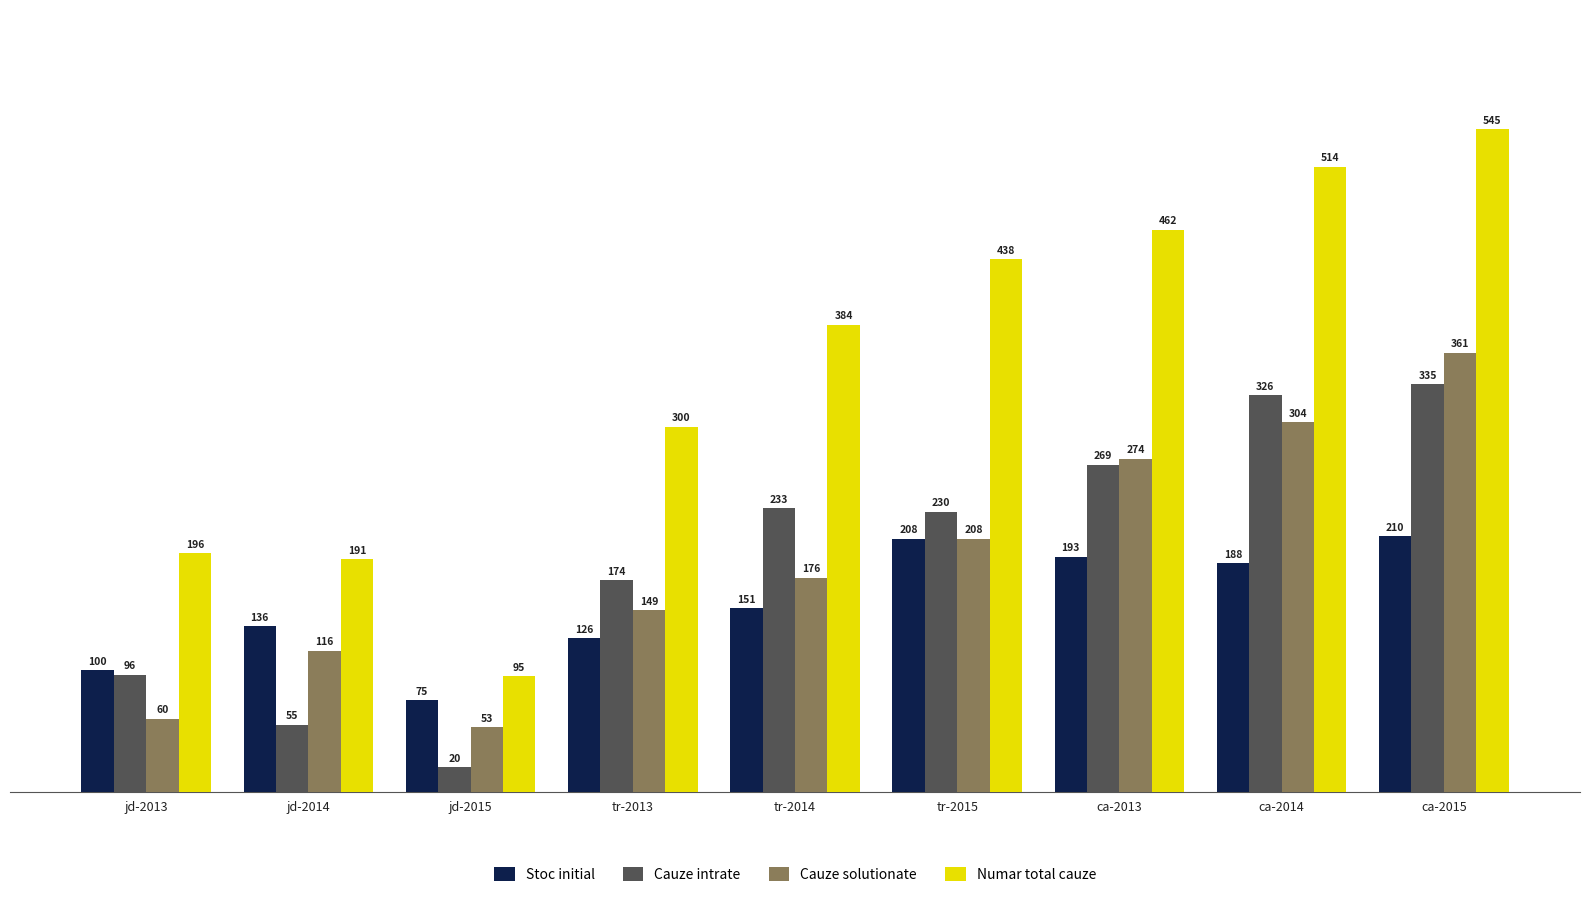

Which series has the largest range (max minus min)?

Numar total cauze